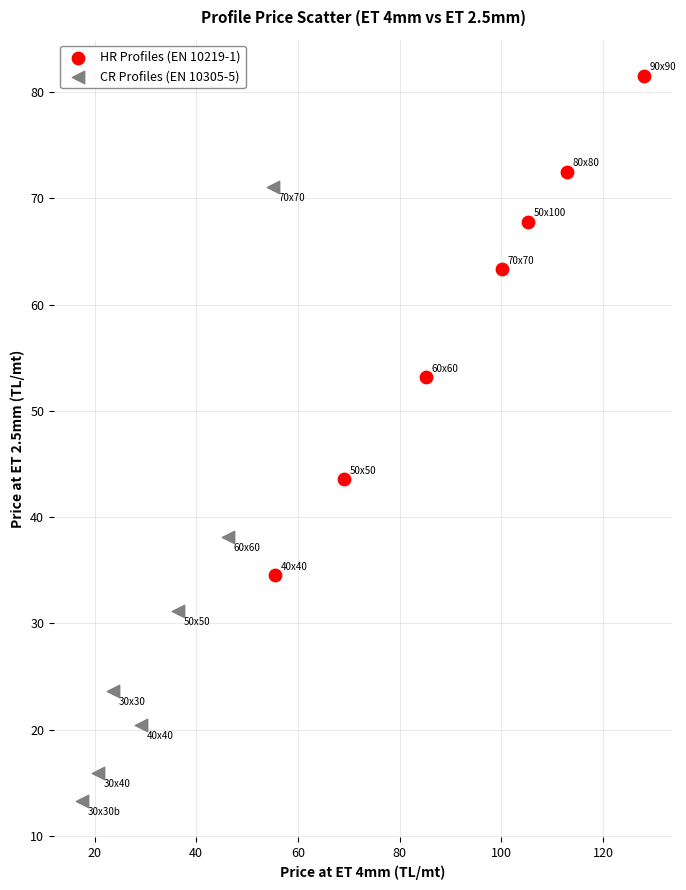

What are all the series names shown in the legend?

HR Profiles (EN 10219-1), CR Profiles (EN 10305-5)